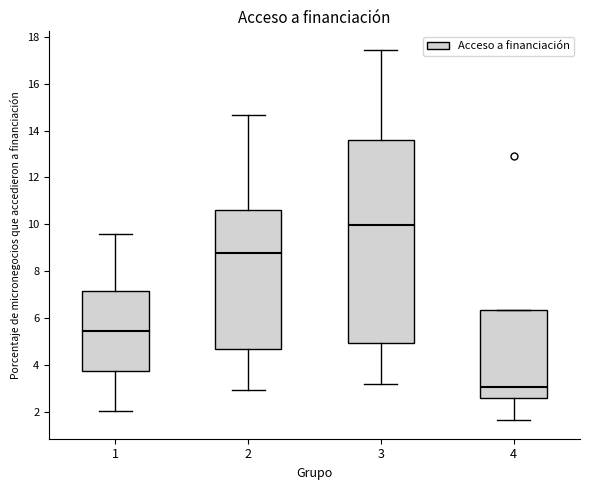

Where is the lower edge of the box at x = 1 on the y-axis? The values are not printed on the chart, so give them approximately, as read against the axis.

3.8